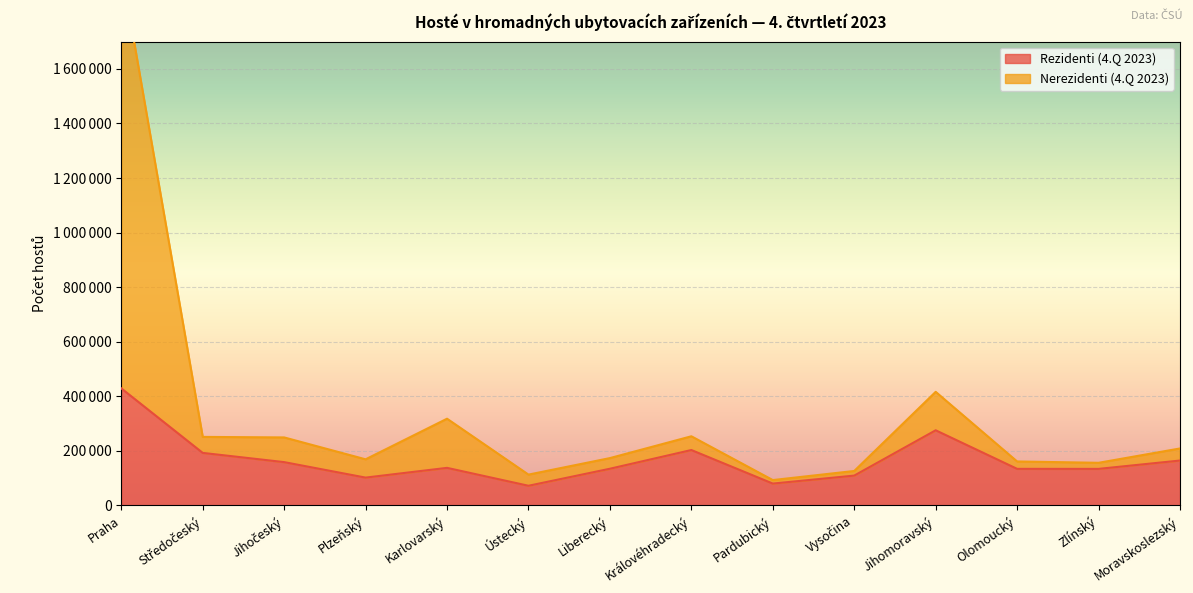

What is the lowest value of the Nerezidenti (4.Q 2023) series?

92903